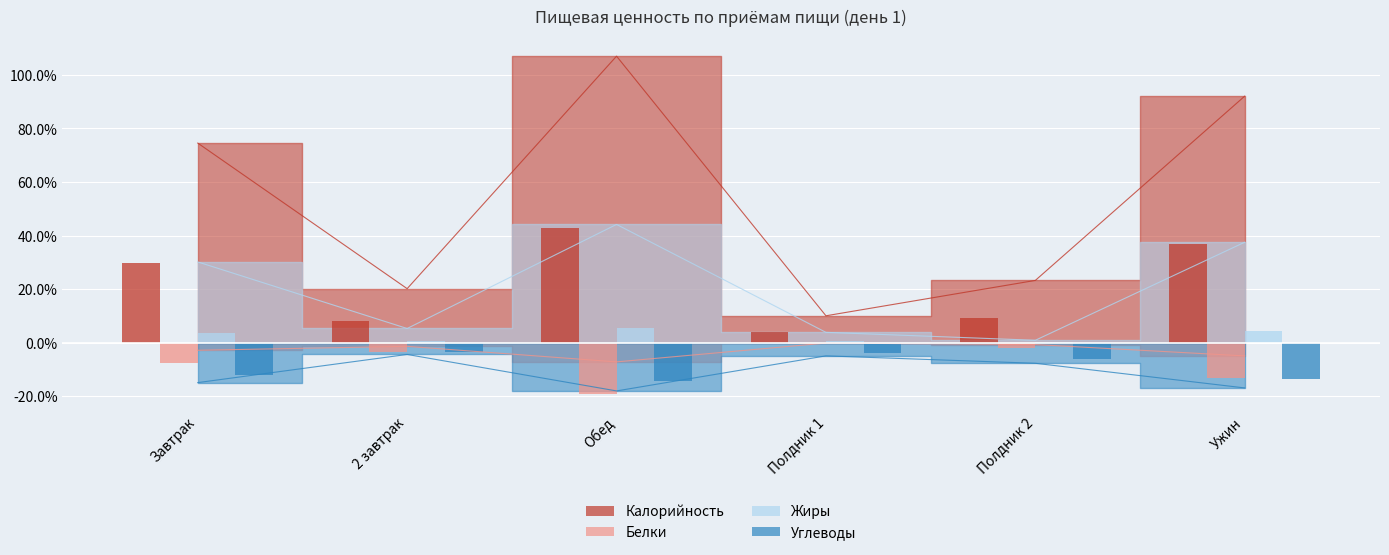

At which label is Белки closest to -3?

Завтрак